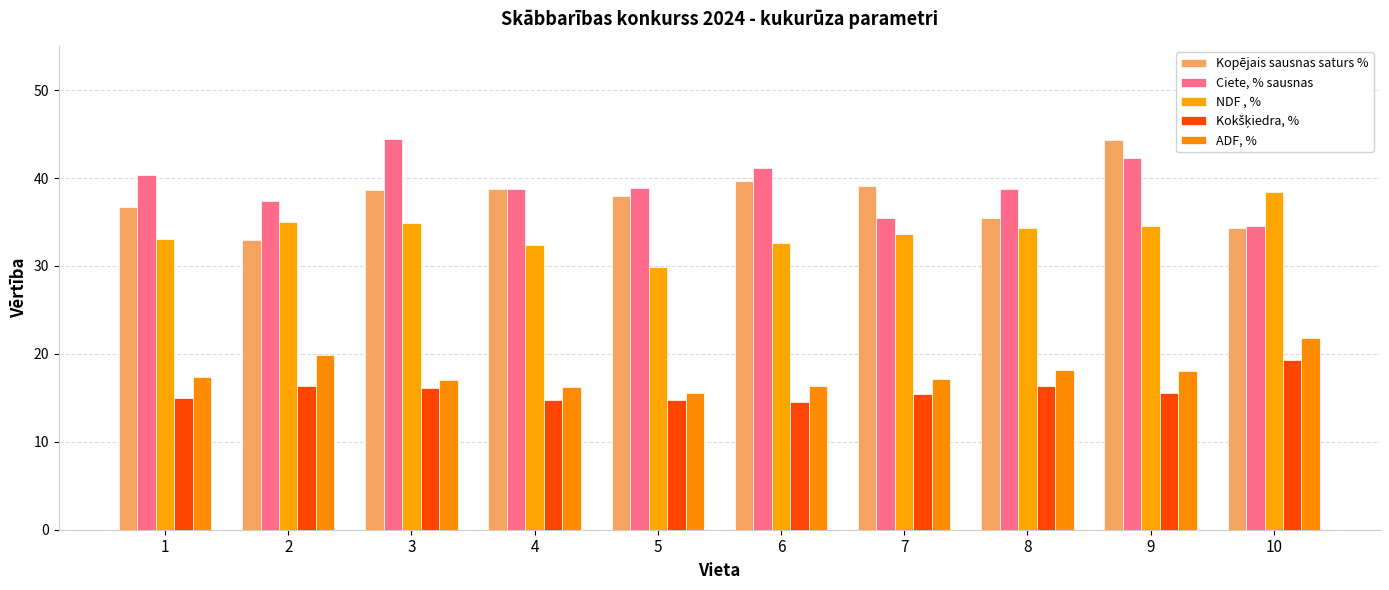

List the labels in order of Kokšķiedra, % value, smallest first.

6, 4, 5, 1, 7, 9, 3, 2, 8, 10